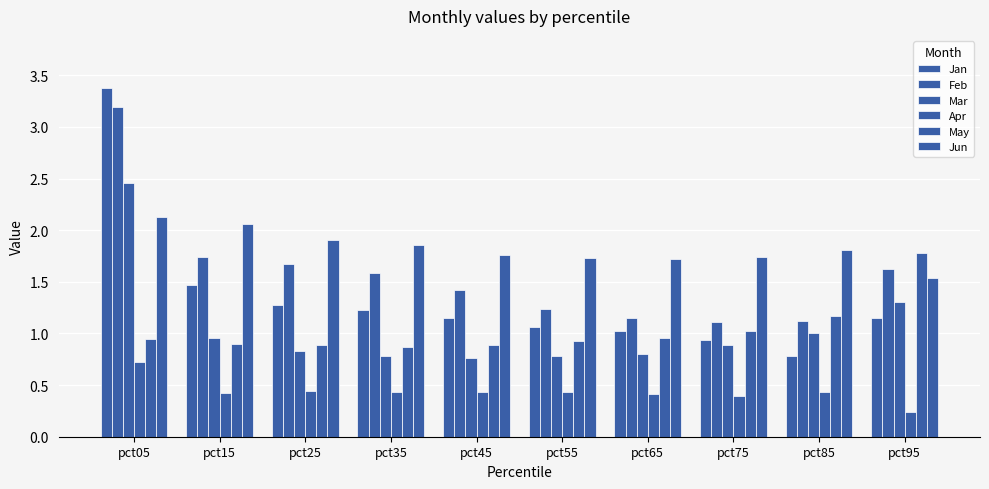

What is the difference between the maximum and second lowest values in the Mar series?

1.7